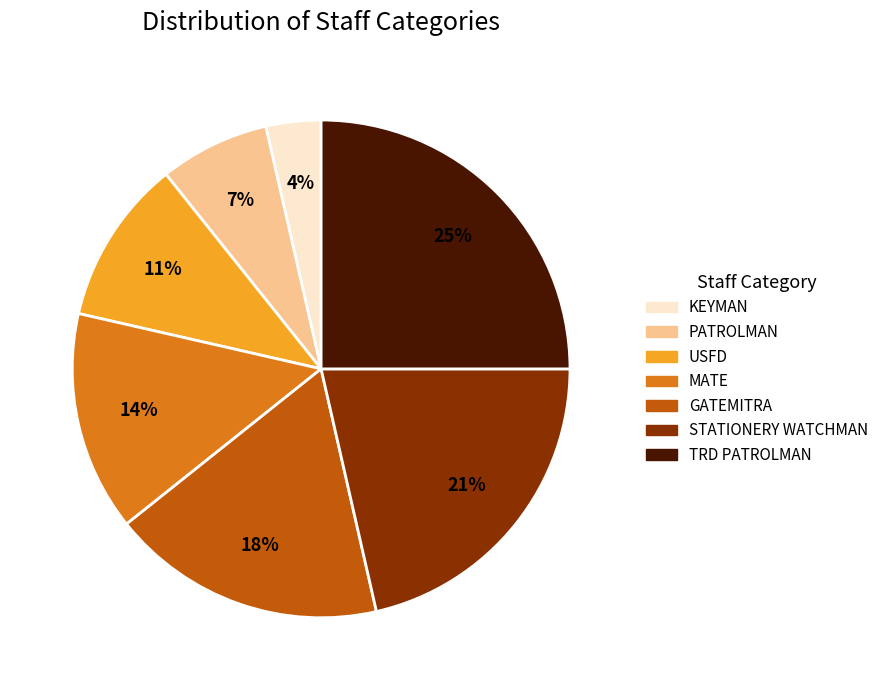

To the nearest percent, what percentage of the pie is USFD?

11%